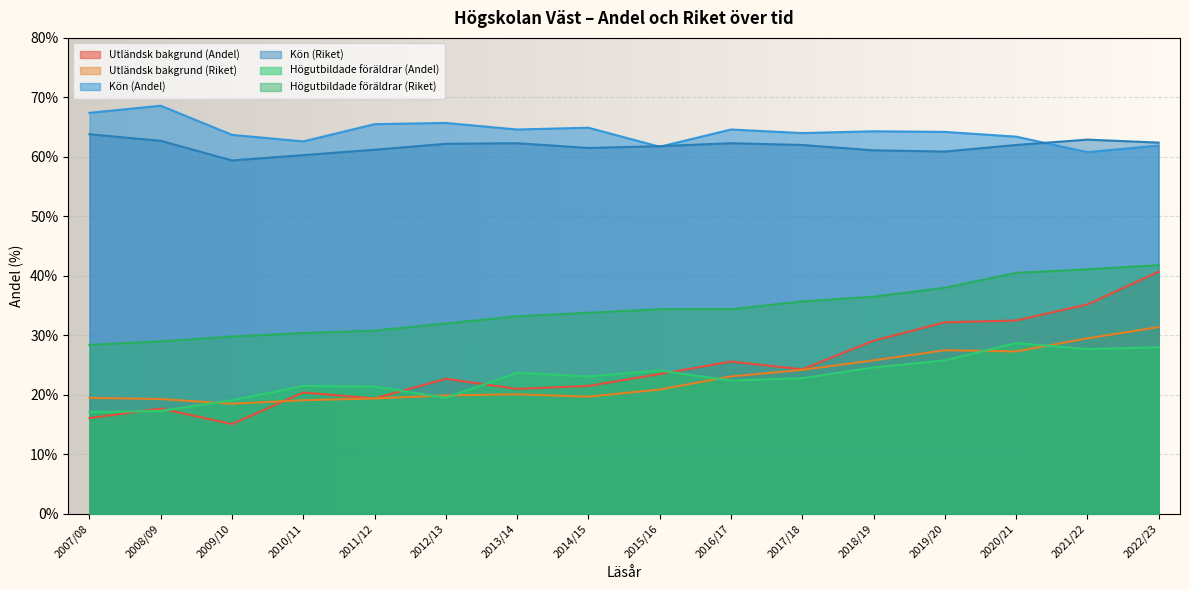

At how many categories does at least one series exceed 53?

16